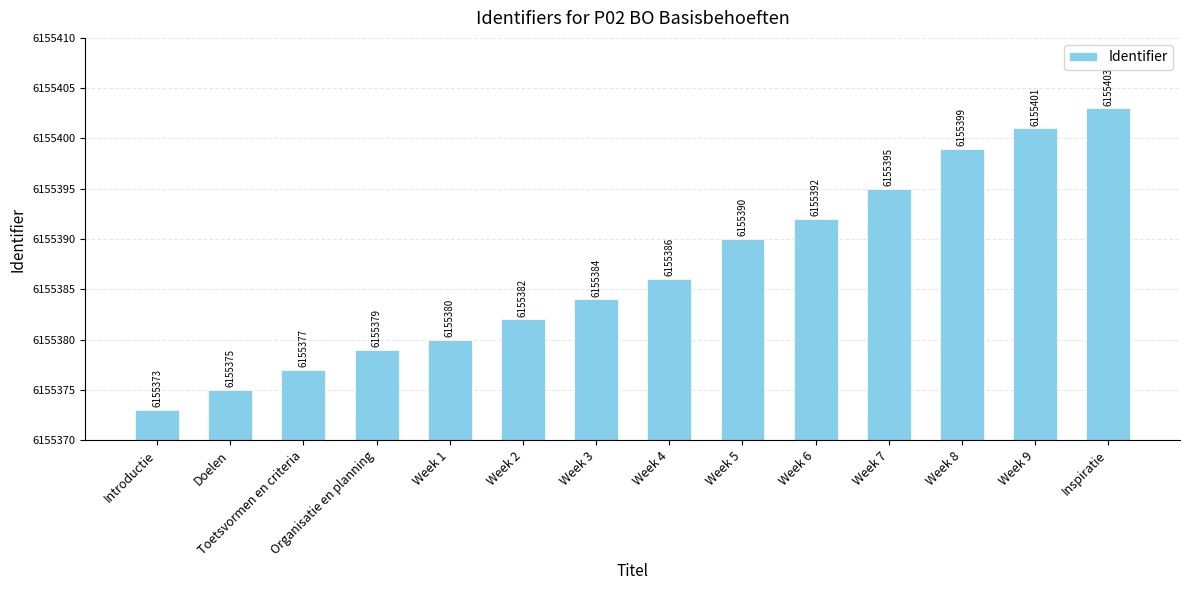

Reading left to right, list all the values displayed in this chart.

6155373	6155375	6155377	6155379	6155380	6155382	6155384	6155386	6155390	6155392	6155395	6155399	6155401	6155403